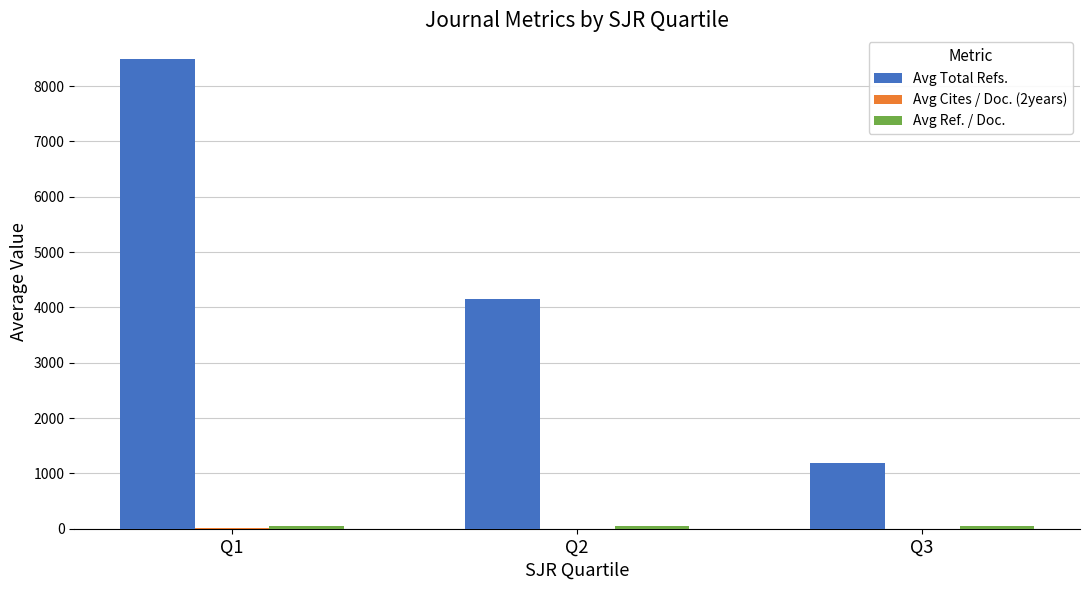

Which series has the largest total across all categories?

Avg Total Refs.